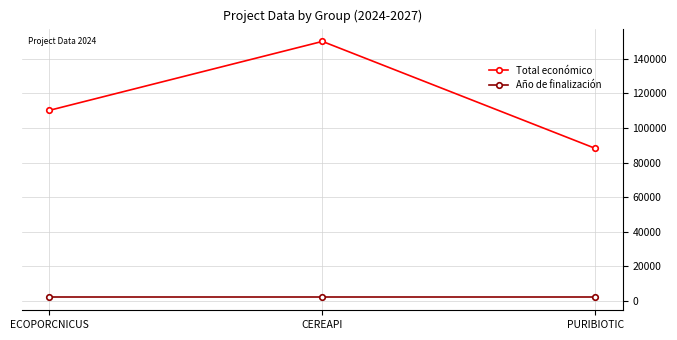

What is the total value across all series at ECOPORCNICUS?

112195